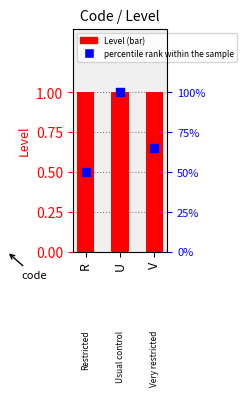

Which series reaches the minimum Y coordinate?

Level